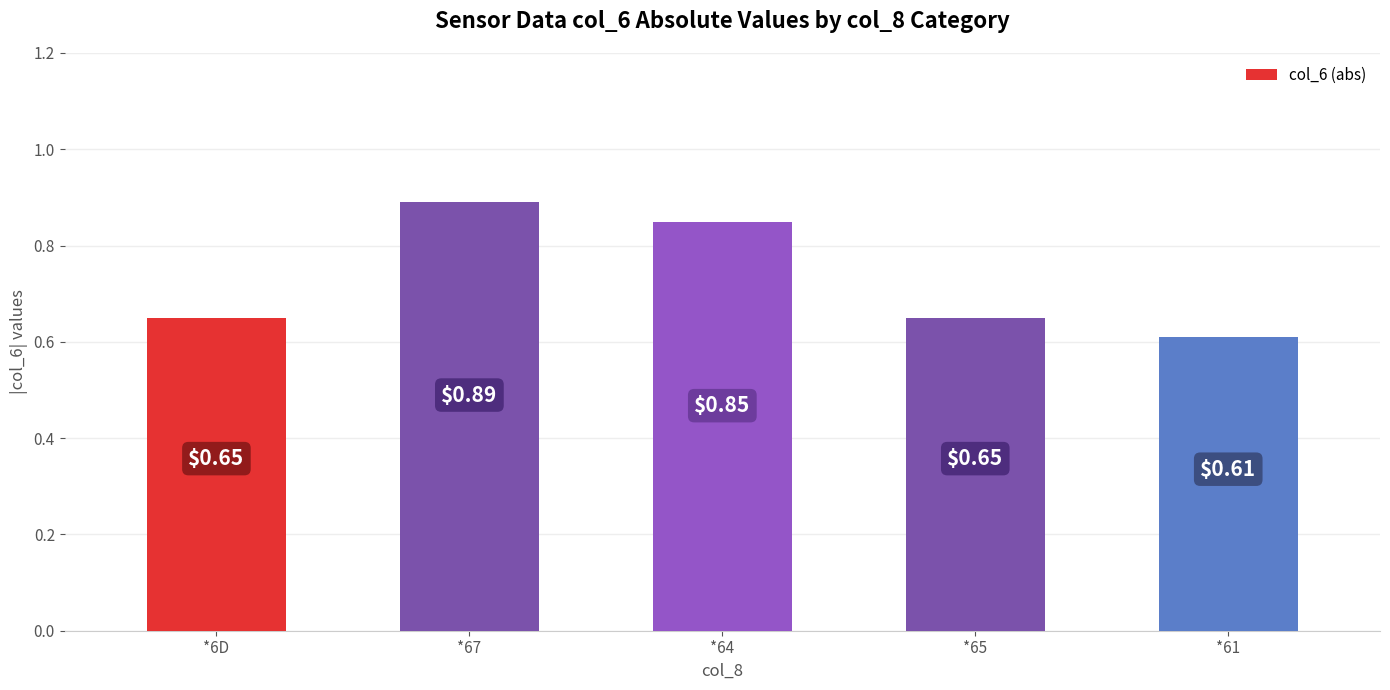

What is the difference between the maximum and minimum values?

0.3